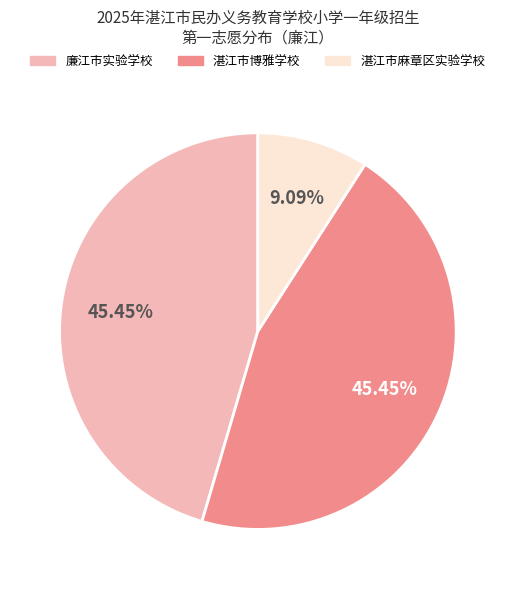

Is there any slice that represents more than half of the pie?

No